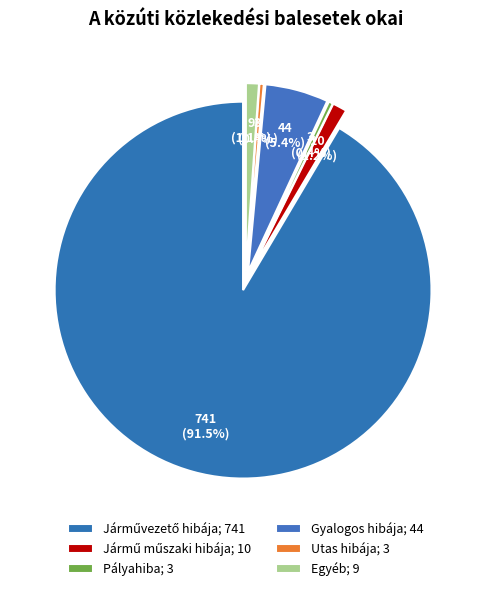

To the nearest percent, what is the combined percentage of Egyéb and Pályahiba?

1%